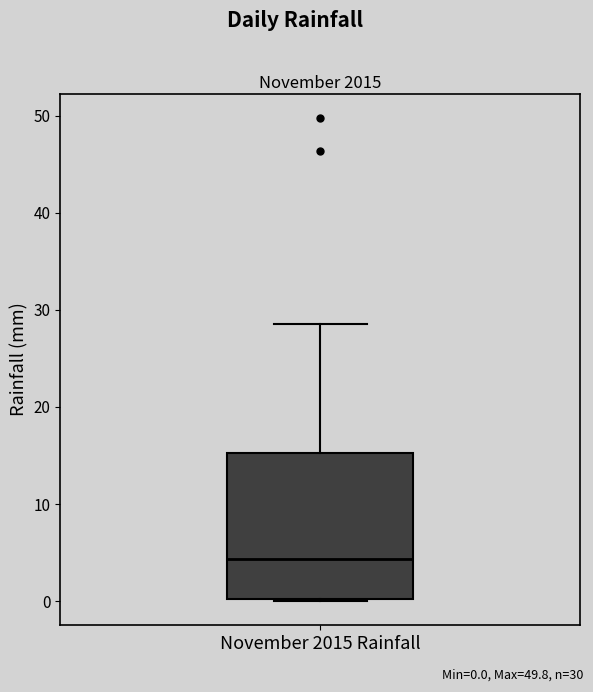

Read this box plot against the y-axis: the position of the median line, the range covered by the box, and the ends of both whiskers. The values are not printed on the chart, so give them approximately, as read against the axis.

median 4, box 0 to 15, whiskers 0 to 29